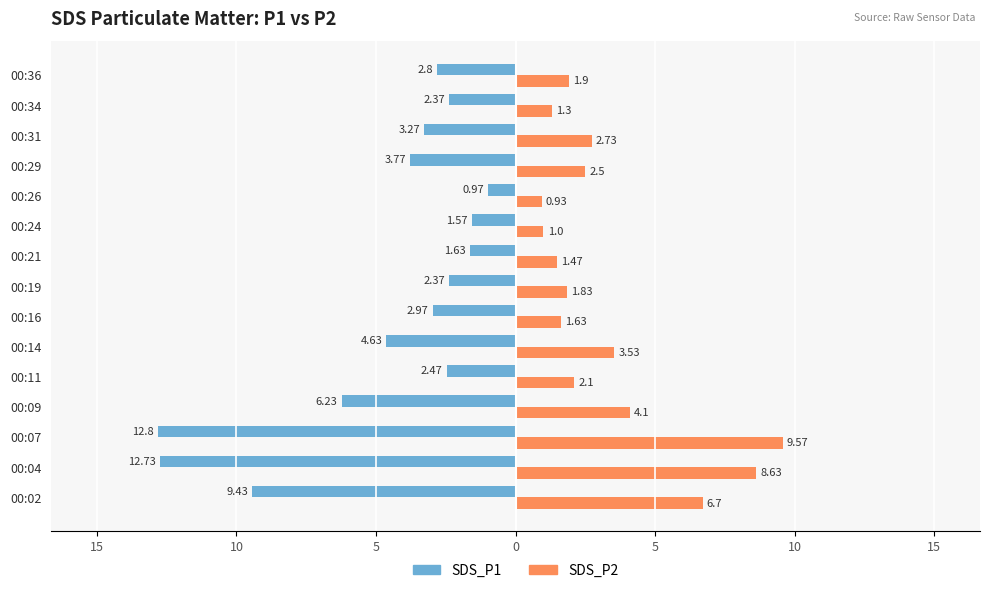

What are all the series names shown in the legend?

SDS_P1, SDS_P2